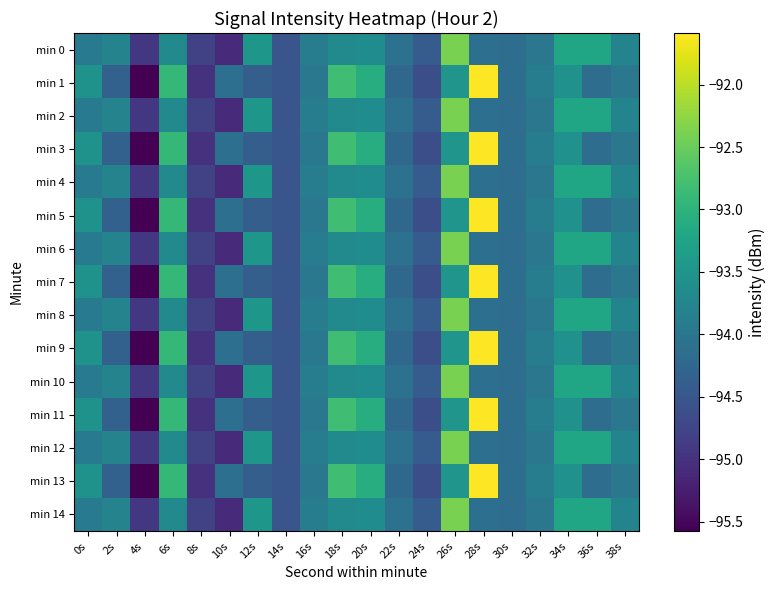

How many data points does each series have?

20